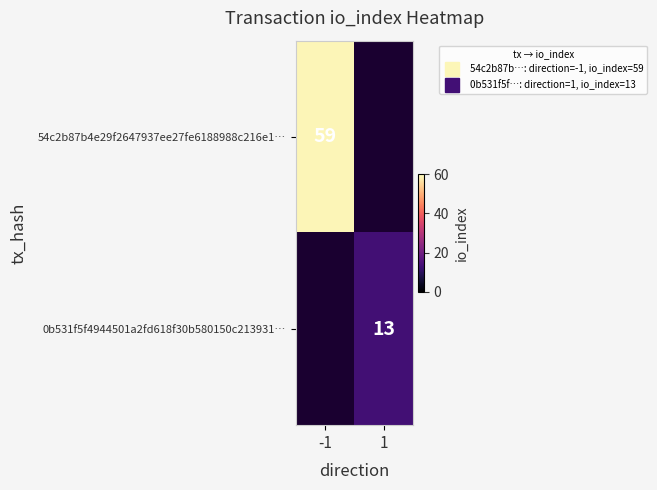

What value does the 54c2b87b4e29f2647937ee27fe6188988c216e1… series have at -1?

59.0